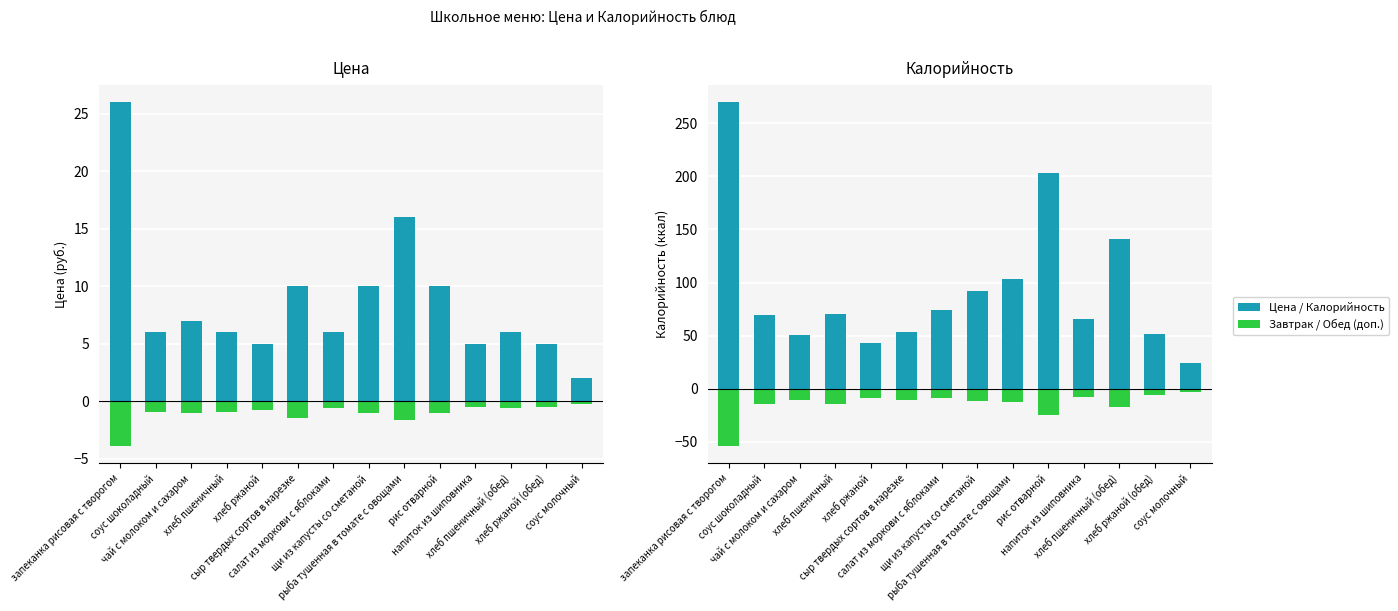

What is the total value across all series at хлеб пшеничный?

61.3